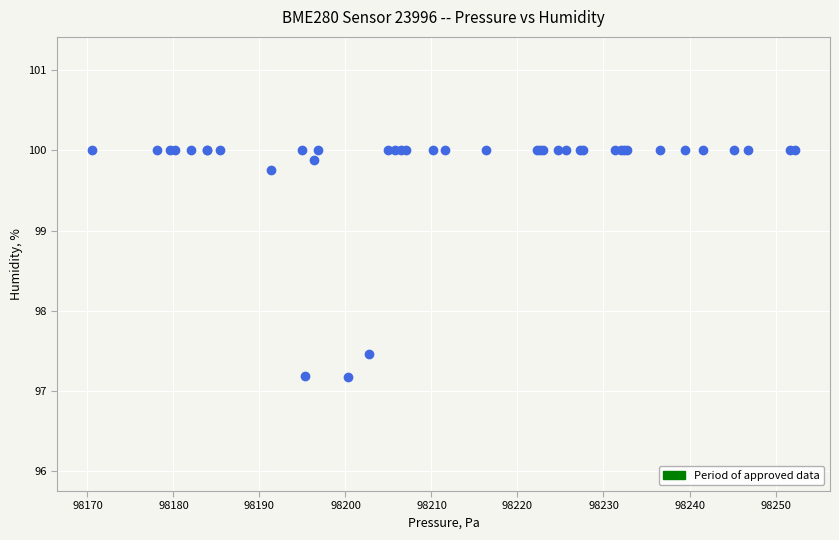

What Y value in the scatter plot is closest to 98?

97.5